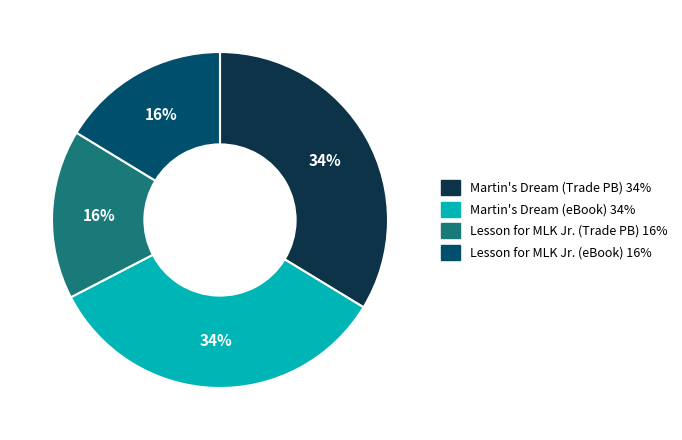

Count the number of slices in the pie.

4